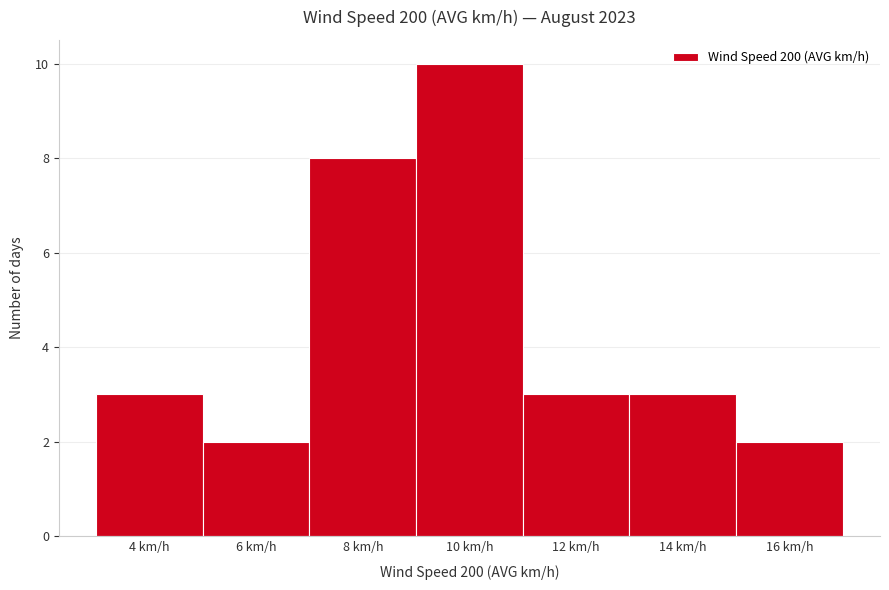

Reading left to right, what are all the values shown in this chart?

4 km/h=3	6 km/h=2	8 km/h=8	10 km/h=10	12 km/h=3	14 km/h=3	16 km/h=2